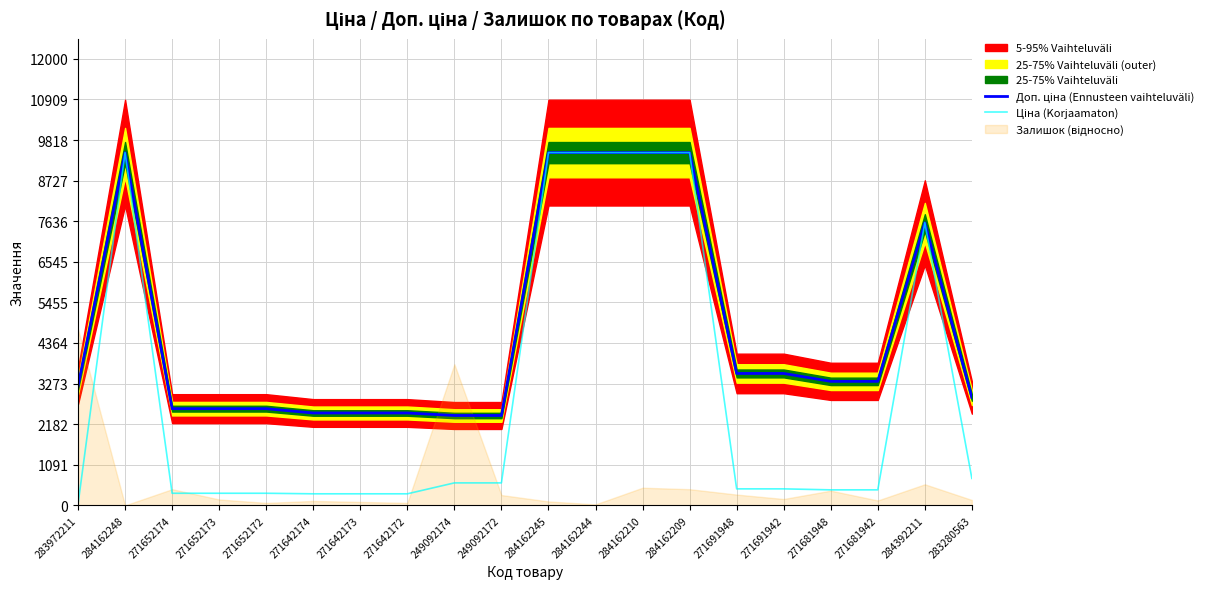

What is the minimum value for Доп. ціна (Ennusteen vaihteluväli)?

2414.8